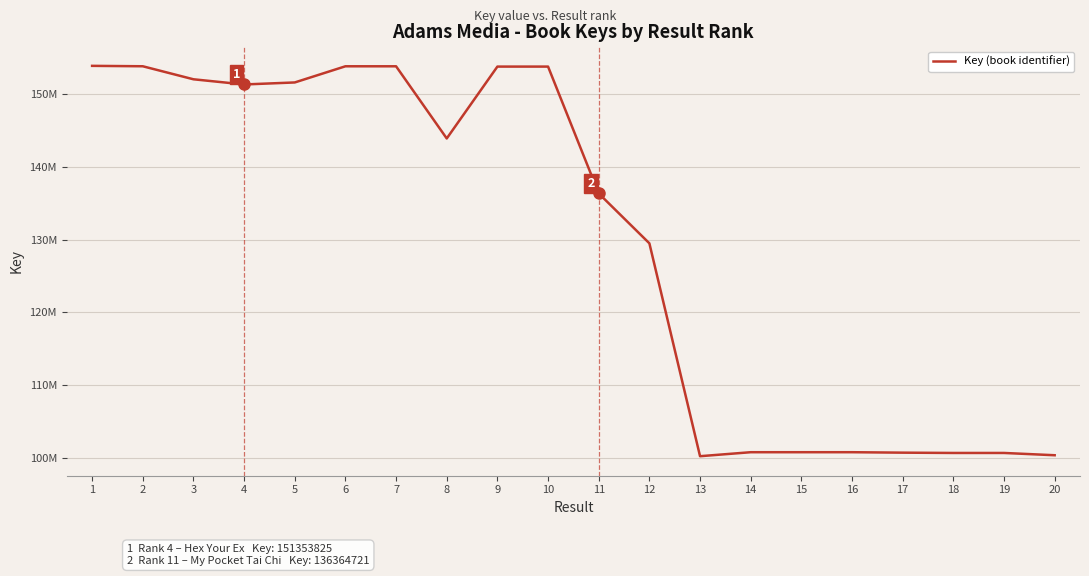

At which label is the value closest to 127067418?

12